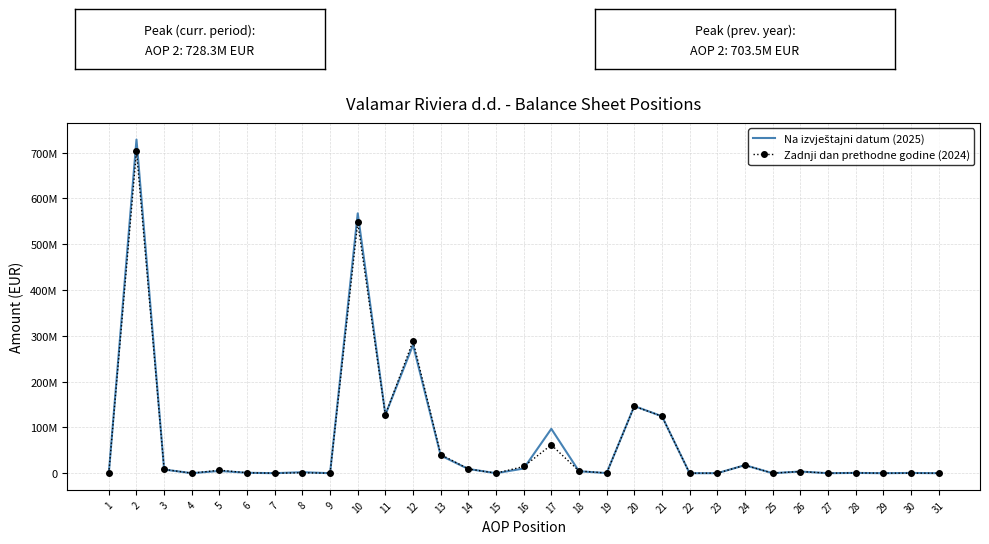

How many lines are shown in the chart?

2